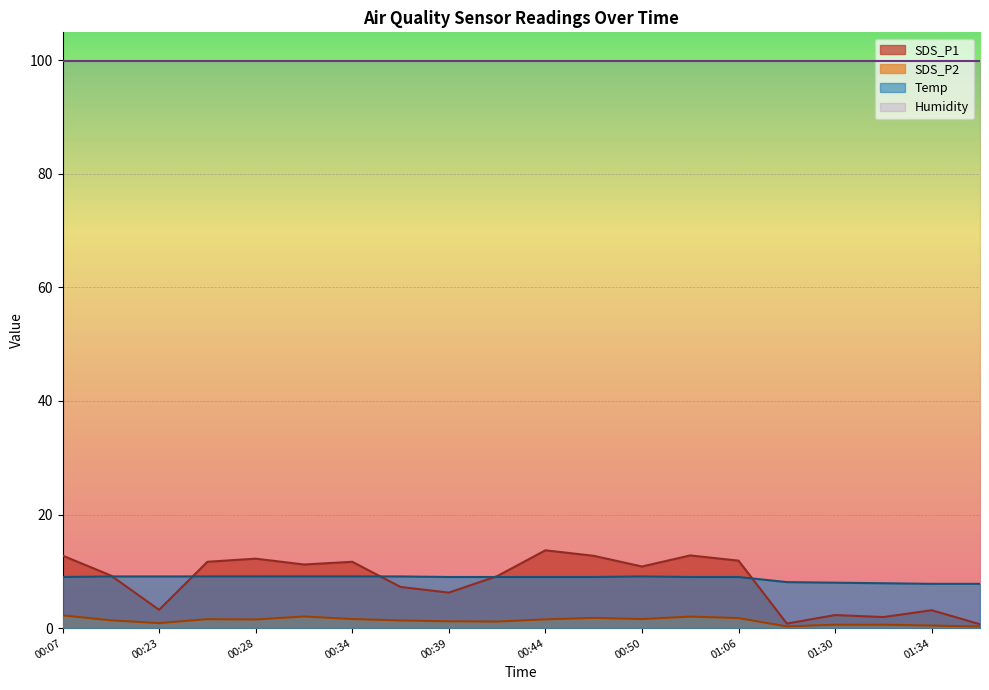

True or false: SDS_P1 has more than 0 points higher than both neighbors.

True